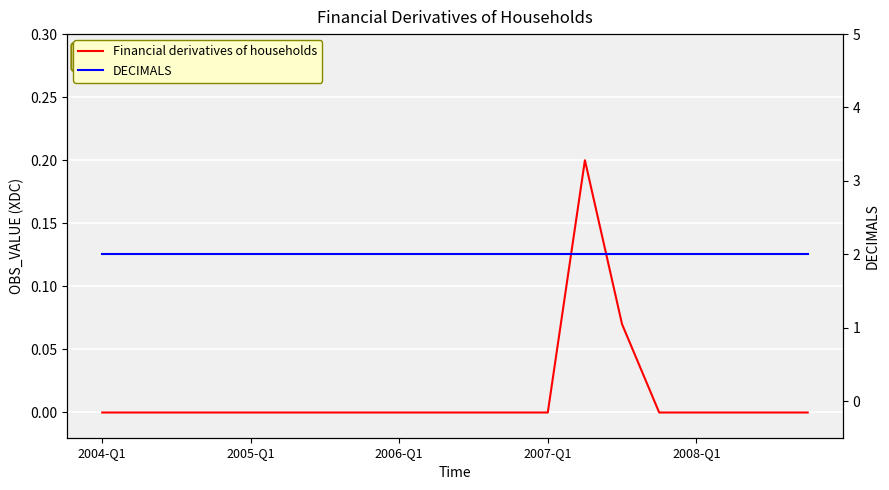

At how many categories does at least one series exceed 1?

20